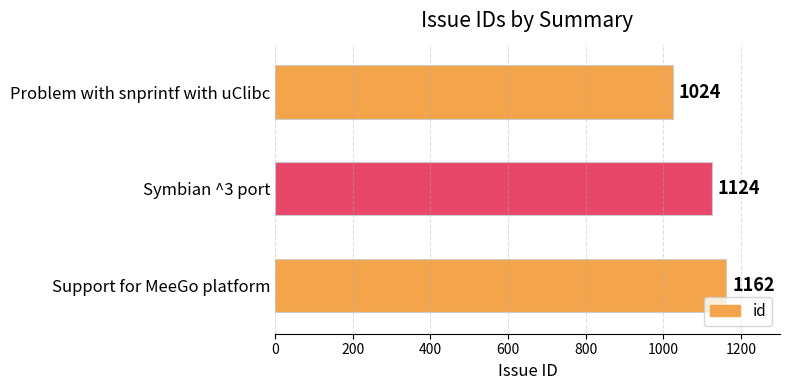

What is the difference between the values at Symbian ^3 port and Support for MeeGo platform?

38